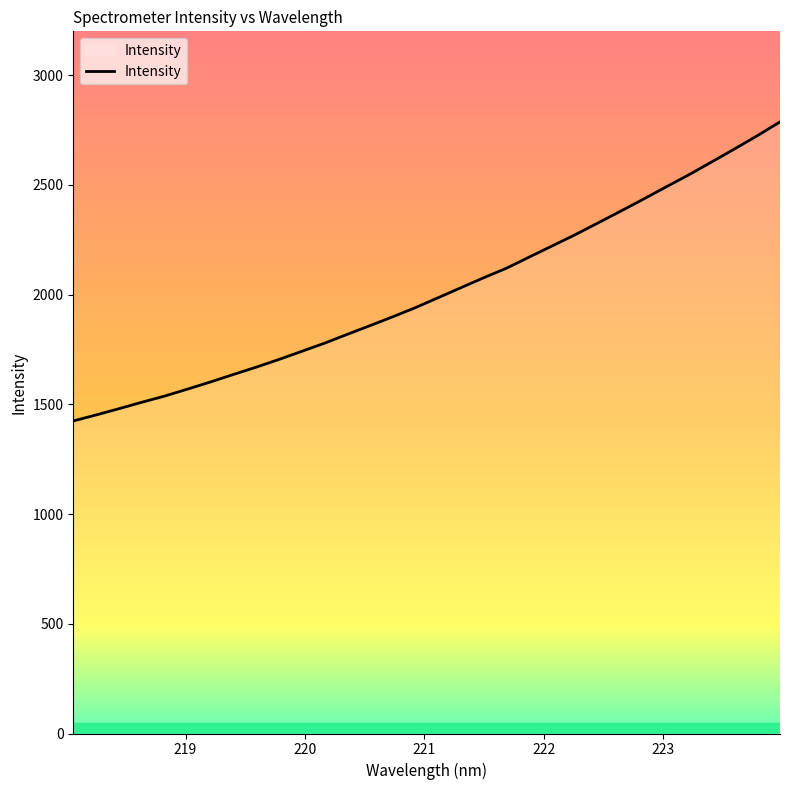

True or false: there are more than 1 points higher than both neighbors.

False